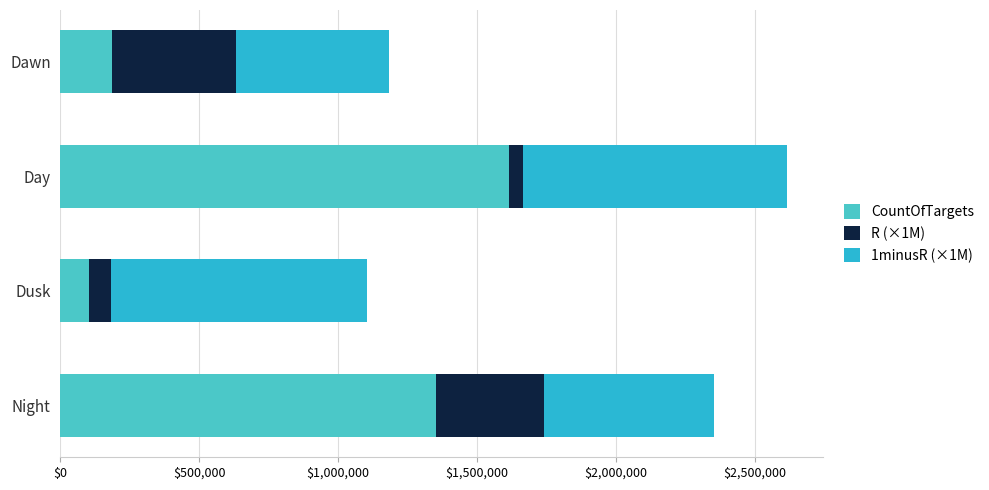

How many values in the CountOfTargets series are below 1352842?

2